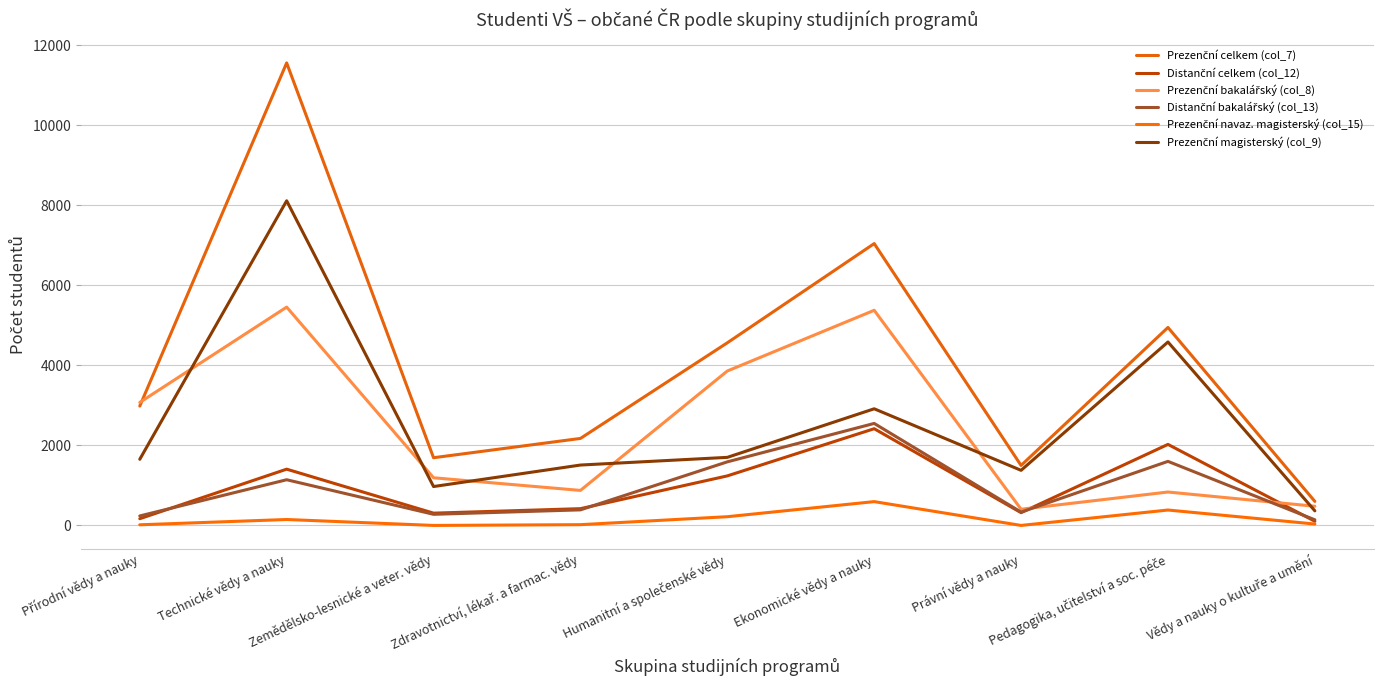

List the series in order of their peak value, lowest first.

Prezenční navaz. magisterský (col_15), Distanční celkem (col_12), Distanční bakalářský (col_13), Prezenční bakalářský (col_8), Prezenční magisterský (col_9), Prezenční celkem (col_7)